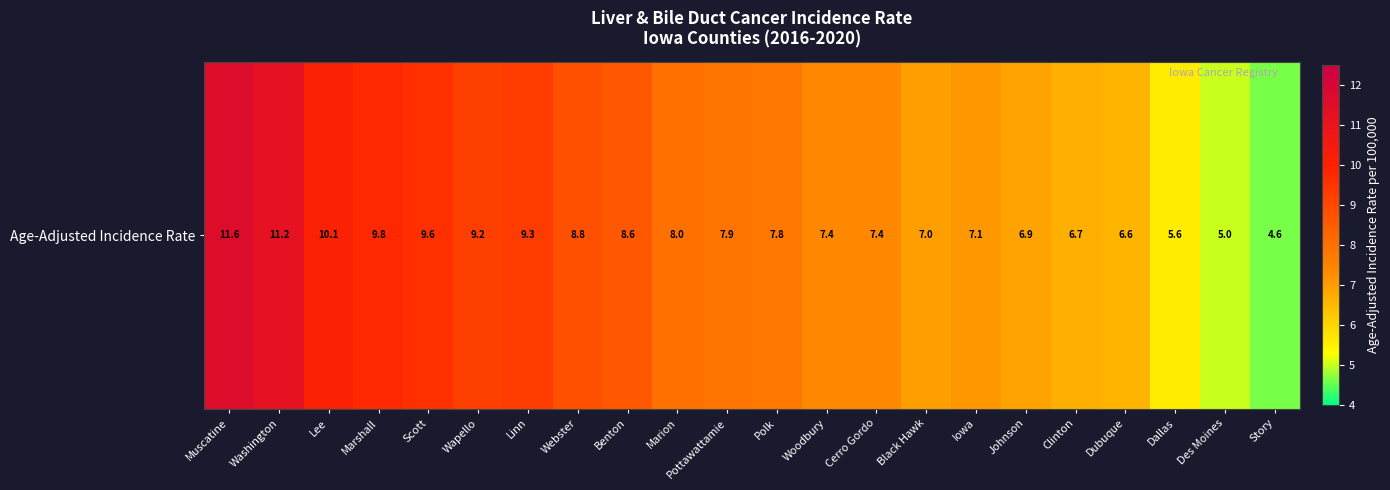

What is the sum of the values at Scott and Des Moines?

14.6